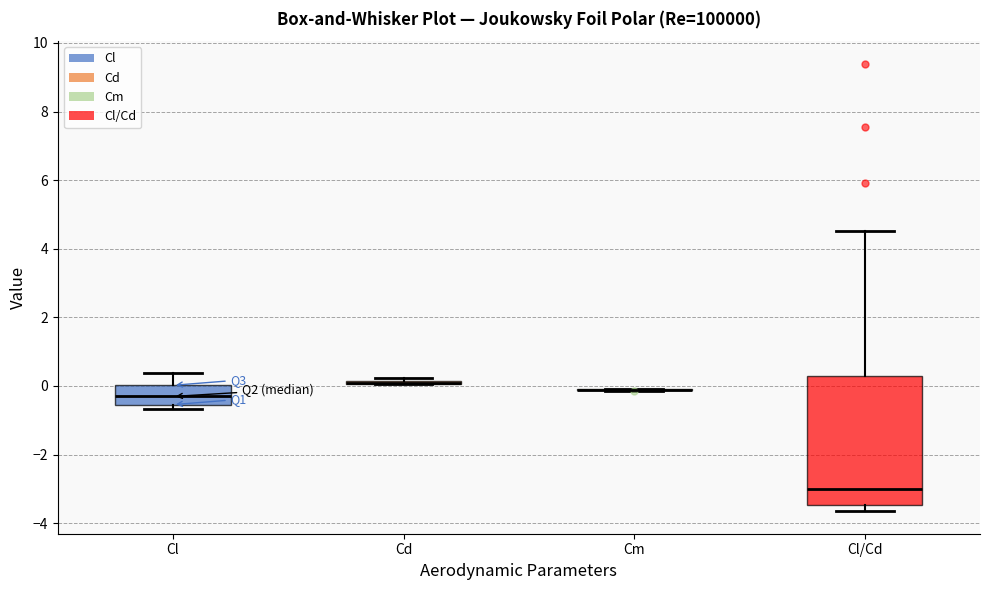

Reading left to right, read every box against the y-axis: the position of its median line, the range the box covers, and the ends of its whiskers. The values are not printed on the chart, so give them approximately, as read against the axis.

Cl: median -0.4, box -0.6 to 0.0, whiskers -0.6 (just below the box's lower edge) to 0.4
Cd: box collapsed to a line at 0.0, whiskers 0.0 to 0.2
Cm: box collapsed to a line at -0.2, whiskers -0.2 to 0.0
Cl/Cd: median -3.0, box -3.4 to 0.2, whiskers -3.6 to 4.6